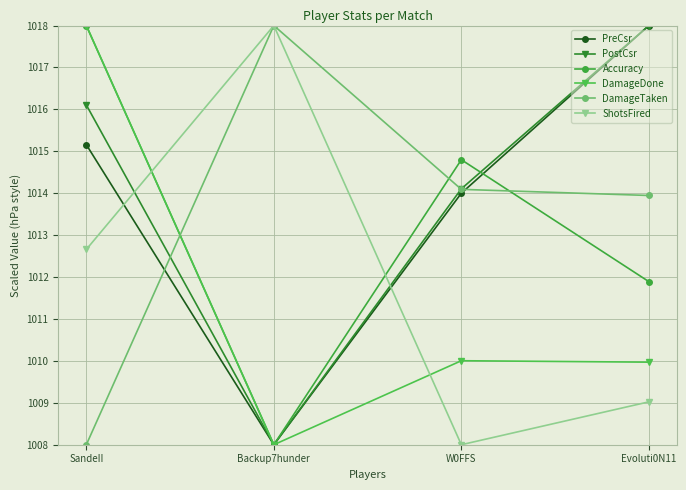

What is the label of the 1st point from the right?

Evoluti0N11